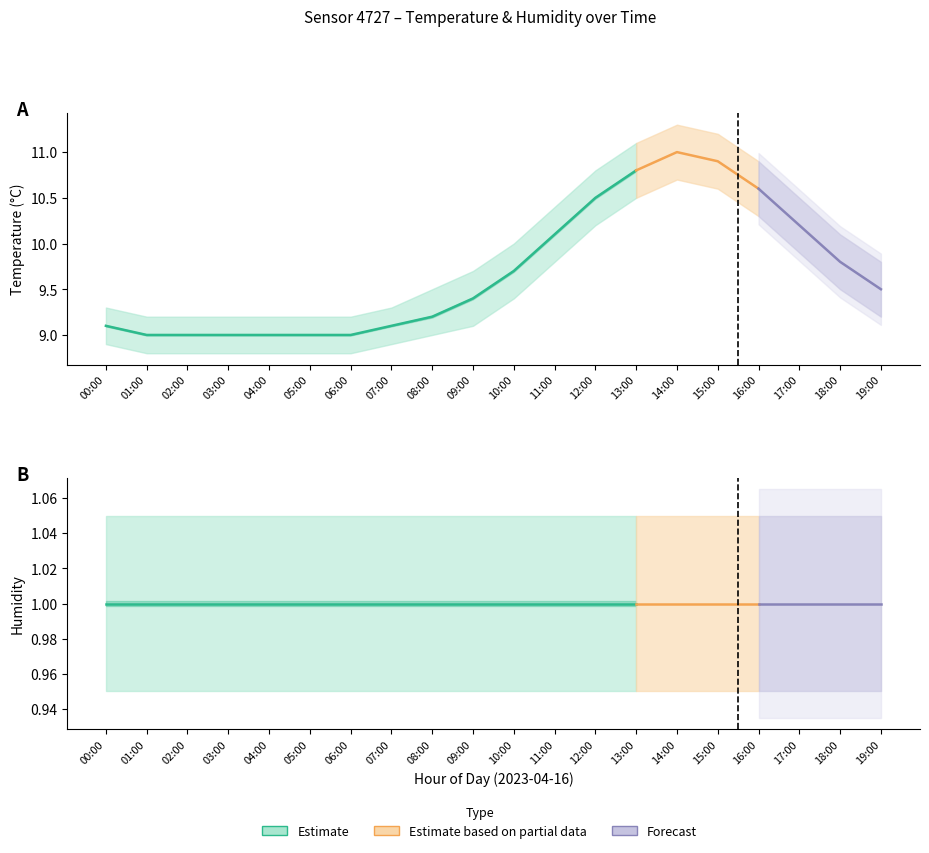

True or false: humidity_lower and temperature_lower intersect in this chart.

False